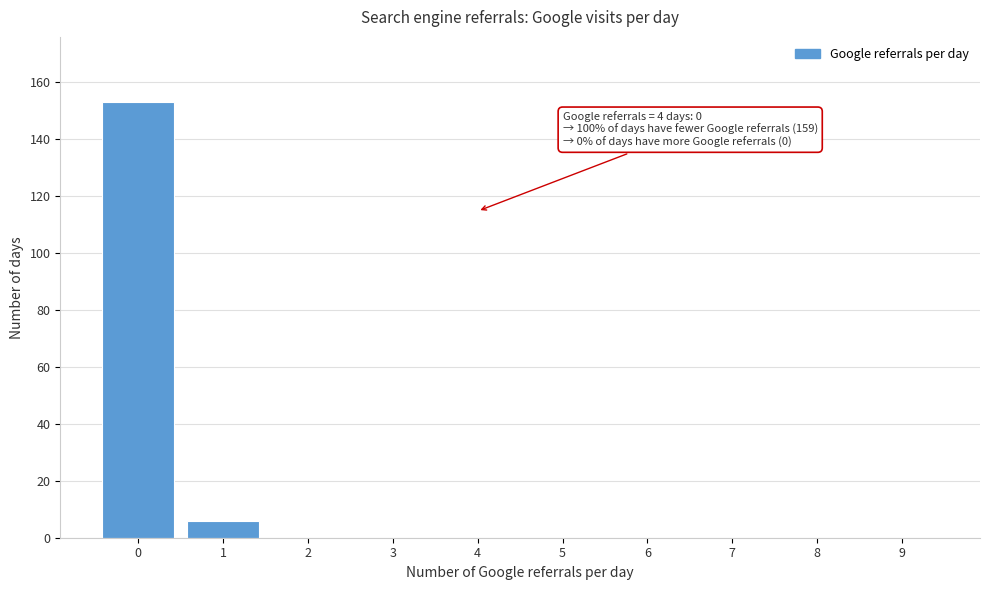

Reading right to left, extract all data points from this chart.

9=0	8=0	7=0	6=0	5=0	4=0	3=0	2=0	1=6	0=153